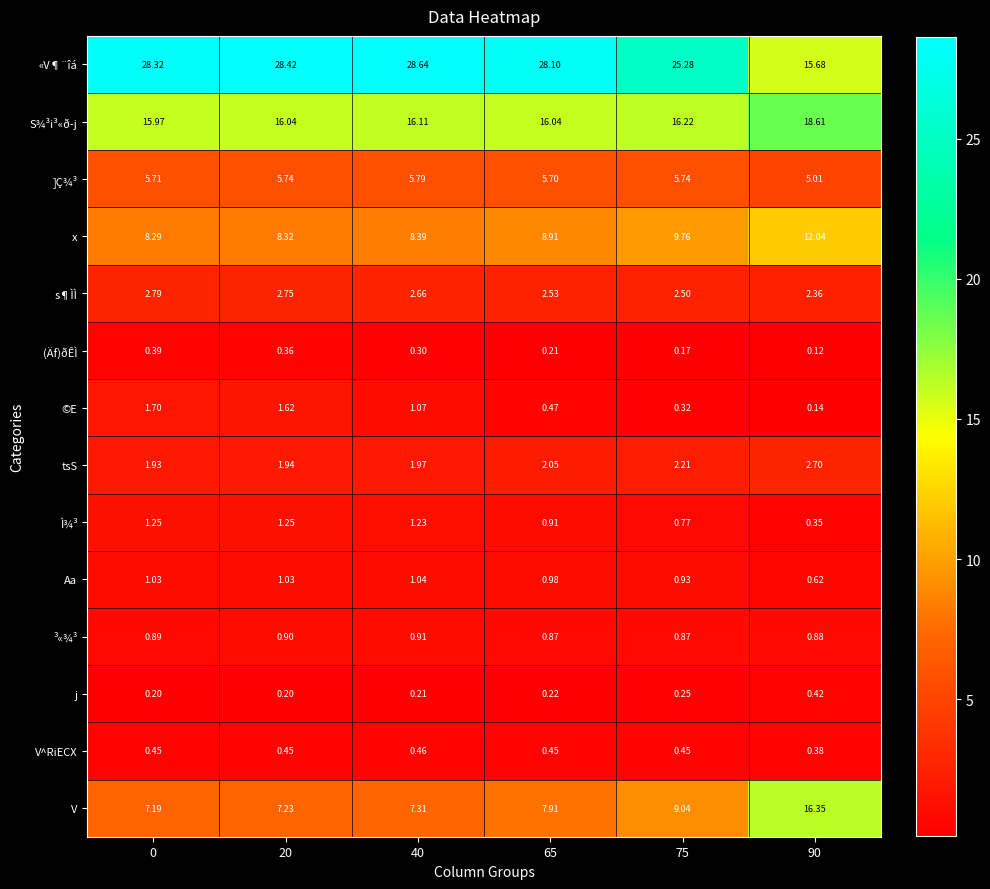

At 0, list the series in order from smallest to largest.

j, (Äf)ðÊÌ, V^RiECX, ³«¾³, Aa, Ì¾³, ©E, tsS, s¶ÌÌ, ]Ç¾³, V, x, S¾³i³«ð­j, «V¶¨îá